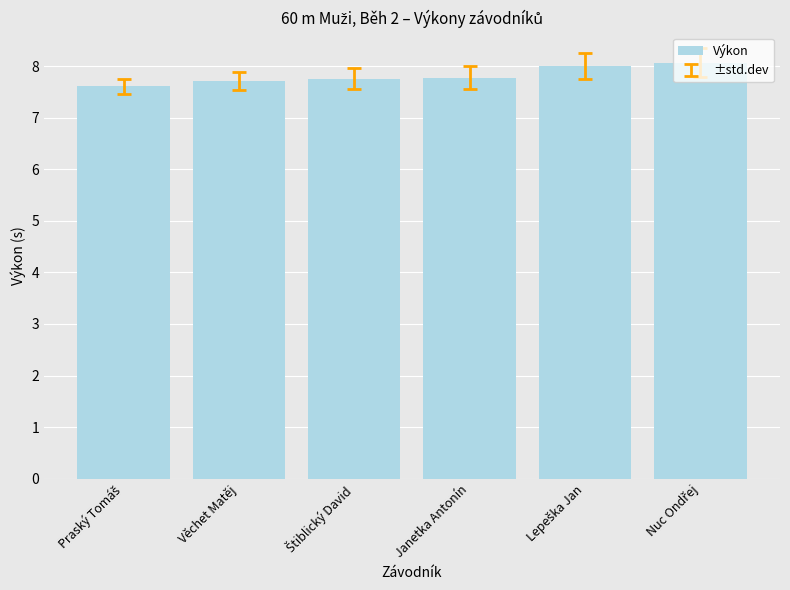

Reading left to right, what are all the values shown in this chart?

7.6	7.7	7.8	7.8	8.0	8.1